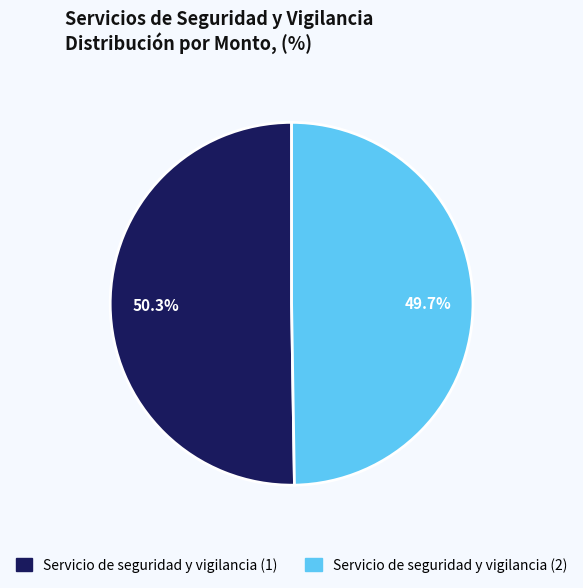

Count the number of slices in the pie.

2